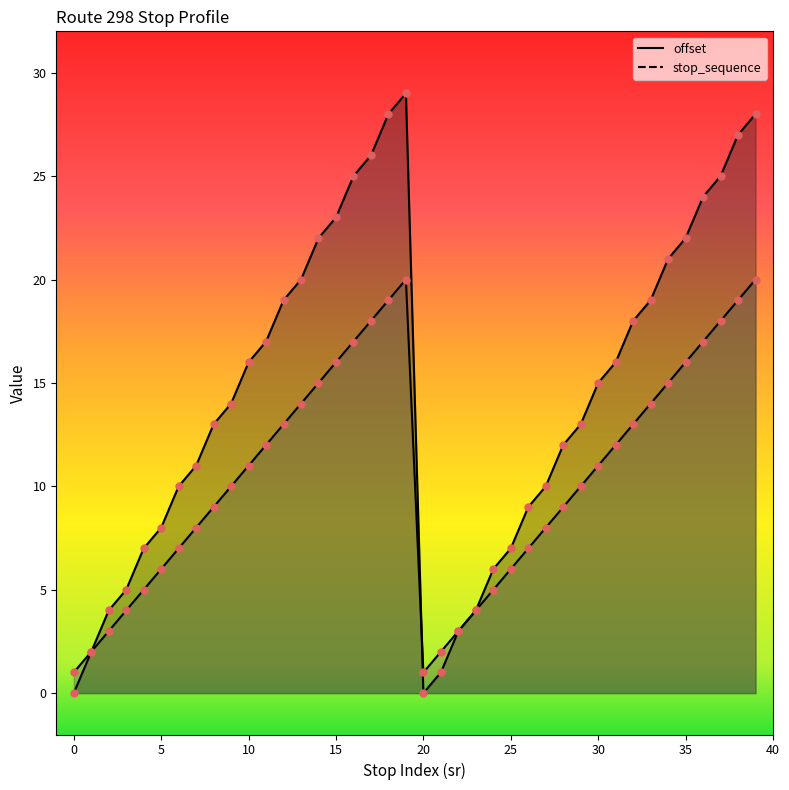

Which series has the largest total across all categories?

offset